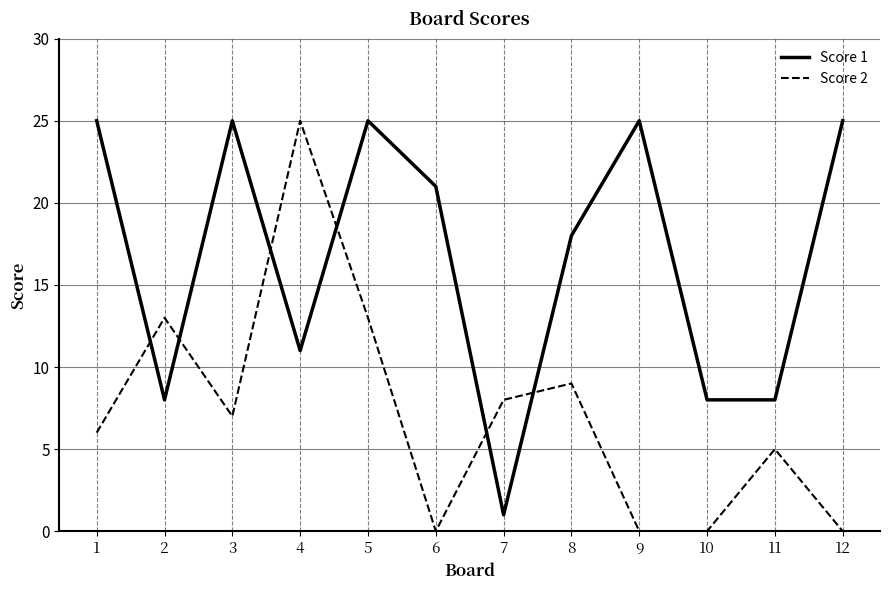

List the series in order of their overall mean, lowest first.

Score 2, Score 1